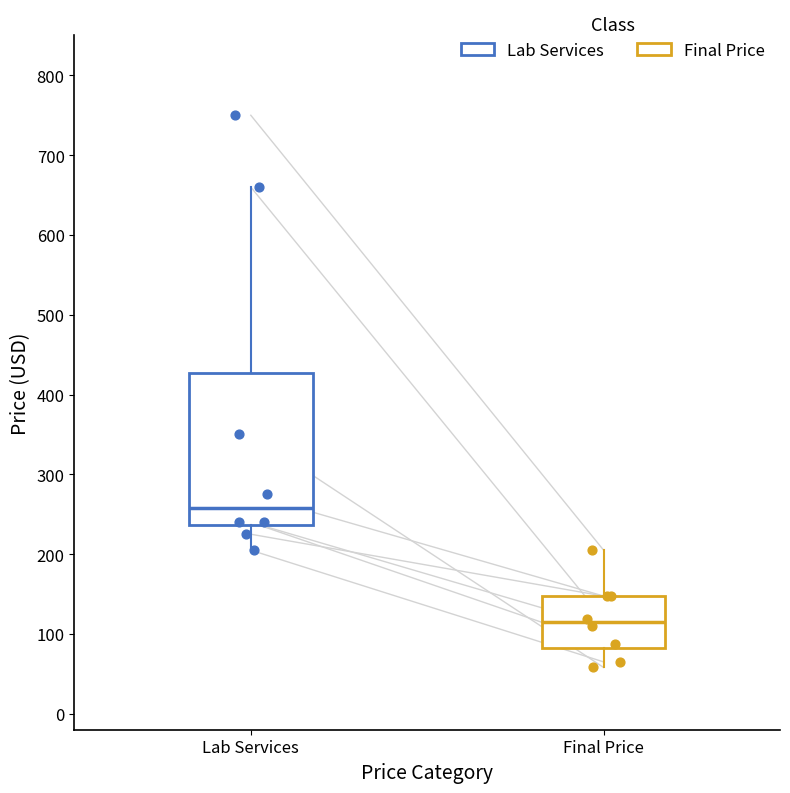

Which box is the tallest, from its lower edge to its upper edge?

Lab Services